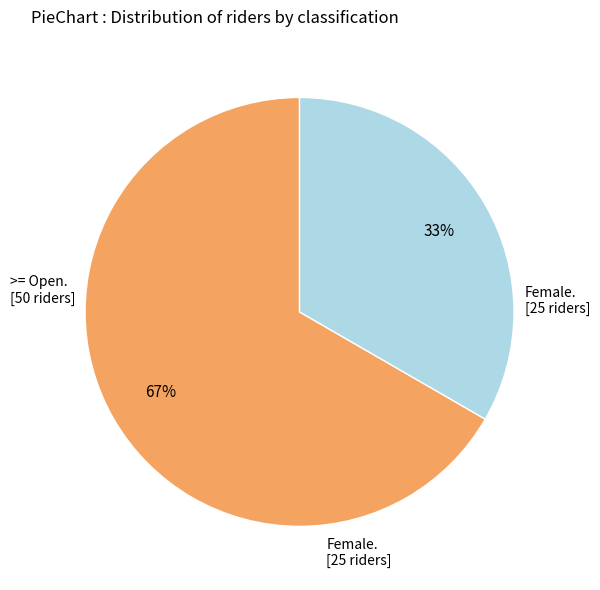

Is there any slice that represents more than half of the pie?

Yes